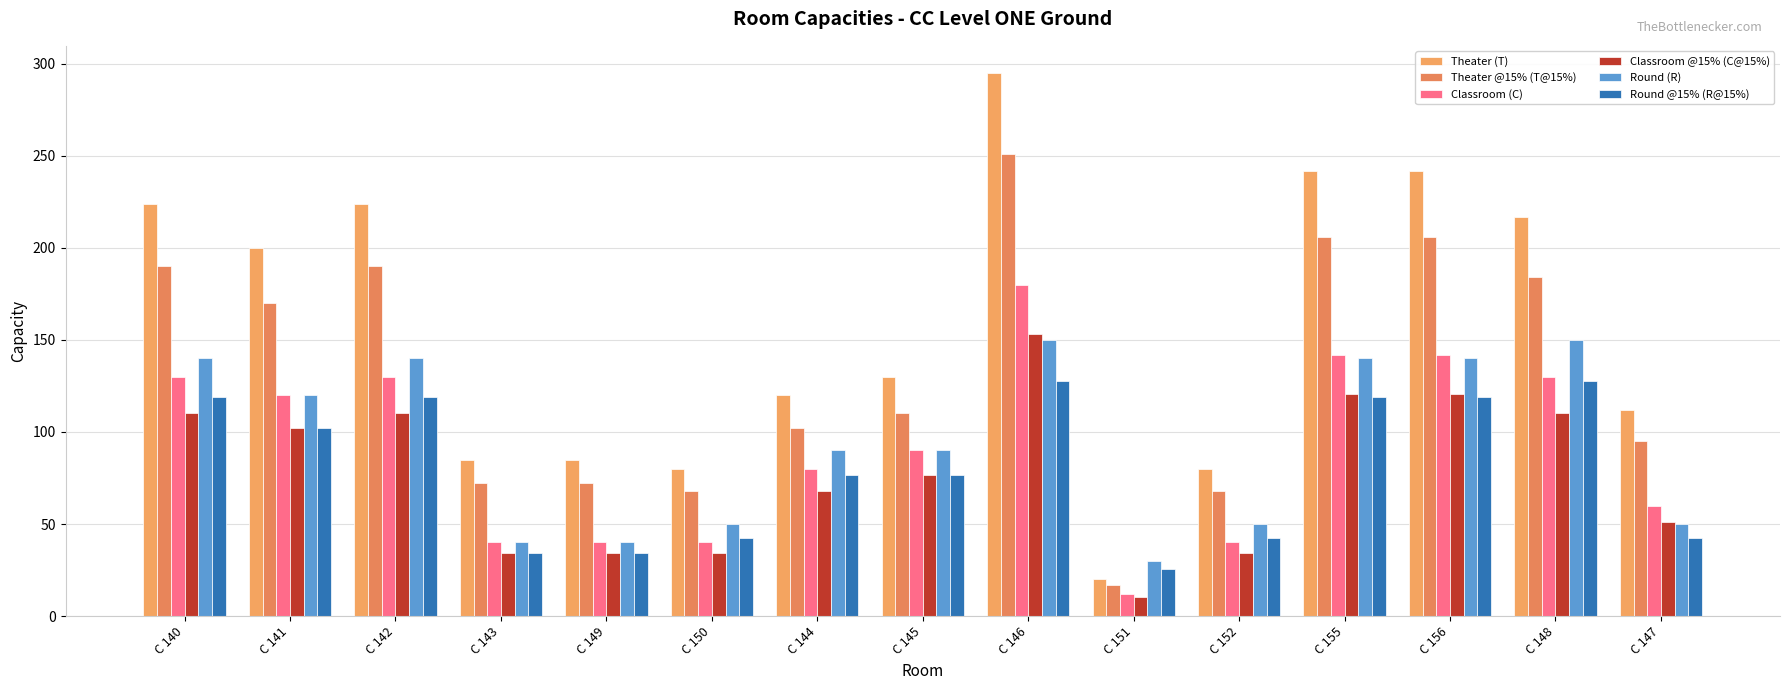

Reading left to right, what are all the values shown in this chart?

Theater (T): C 140=224.0	C 141=200.0	C 142=224.0	C 143=85.0	C 149=85.0	C 150=80.0	C 144=120.0	C 145=130.0	C 146=295.0	C 151=20.0	C 152=80.0	C 155=242.0	C 156=242.0	C 148=217.0	C 147=112.0
Theater @15% (T@15%): C 140=190.4	C 141=170.0	C 142=190.4	C 143=72.2	C 149=72.2	C 150=68.0	C 144=102.0	C 145=110.5	C 146=250.8	C 151=17.0	C 152=68.0	C 155=205.7	C 156=205.7	C 148=184.4	C 147=95.2
Classroom (C): C 140=130.0	C 141=120.0	C 142=130.0	C 143=40.0	C 149=40.0	C 150=40.0	C 144=80.0	C 145=90.0	C 146=180.0	C 151=12.0	C 152=40.0	C 155=142.0	C 156=142.0	C 148=130.0	C 147=60.0
Classroom @15% (C@15%): C 140=110.5	C 141=102.0	C 142=110.5	C 143=34.0	C 149=34.0	C 150=34.0	C 144=68.0	C 145=76.5	C 146=153.0	C 151=10.2	C 152=34.0	C 155=120.7	C 156=120.7	C 148=110.5	C 147=51.0
Round (R): C 140=140.0	C 141=120.0	C 142=140.0	C 143=40.0	C 149=40.0	C 150=50.0	C 144=90.0	C 145=90.0	C 146=150.0	C 151=30.0	C 152=50.0	C 155=140.0	C 156=140.0	C 148=150.0	C 147=50.0
Round @15% (R@15%): C 140=119.0	C 141=102.0	C 142=119.0	C 143=34.0	C 149=34.0	C 150=42.5	C 144=76.5	C 145=76.5	C 146=127.5	C 151=25.5	C 152=42.5	C 155=119.0	C 156=119.0	C 148=127.5	C 147=42.5